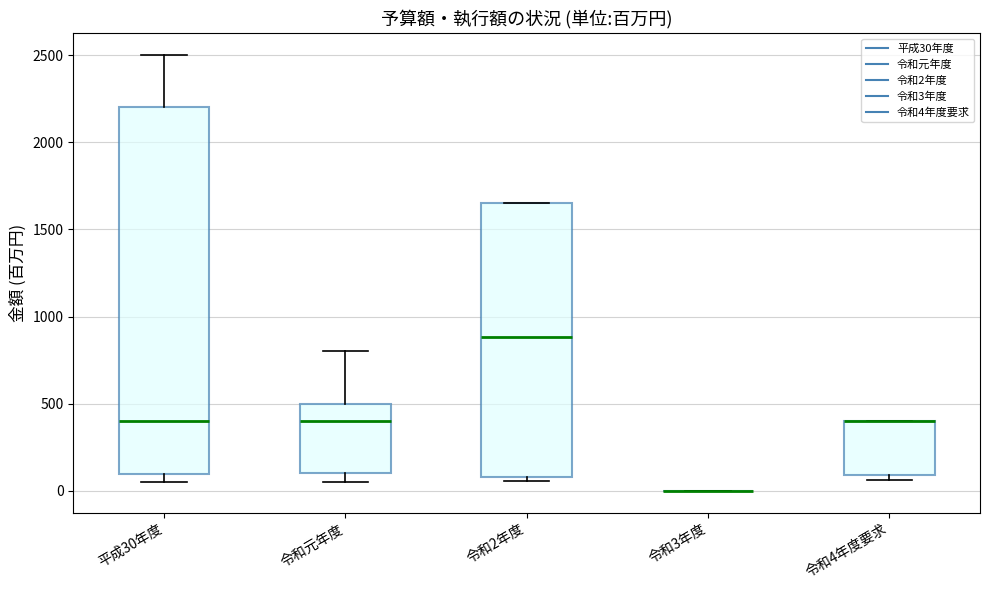

Where does the median line of the box for 平成30年度 sit on the y-axis? The values are not printed on the chart, so give them approximately, as read against the axis.

400